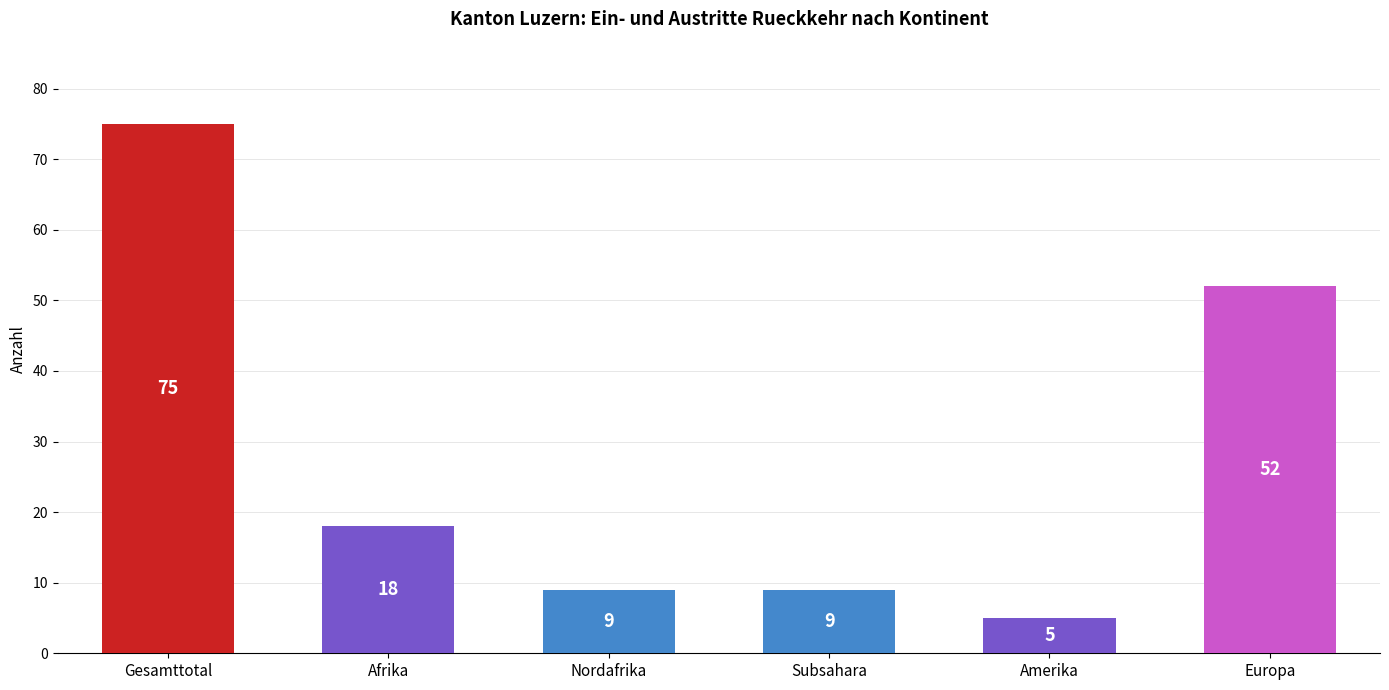

What position from the left is Amerika?

5